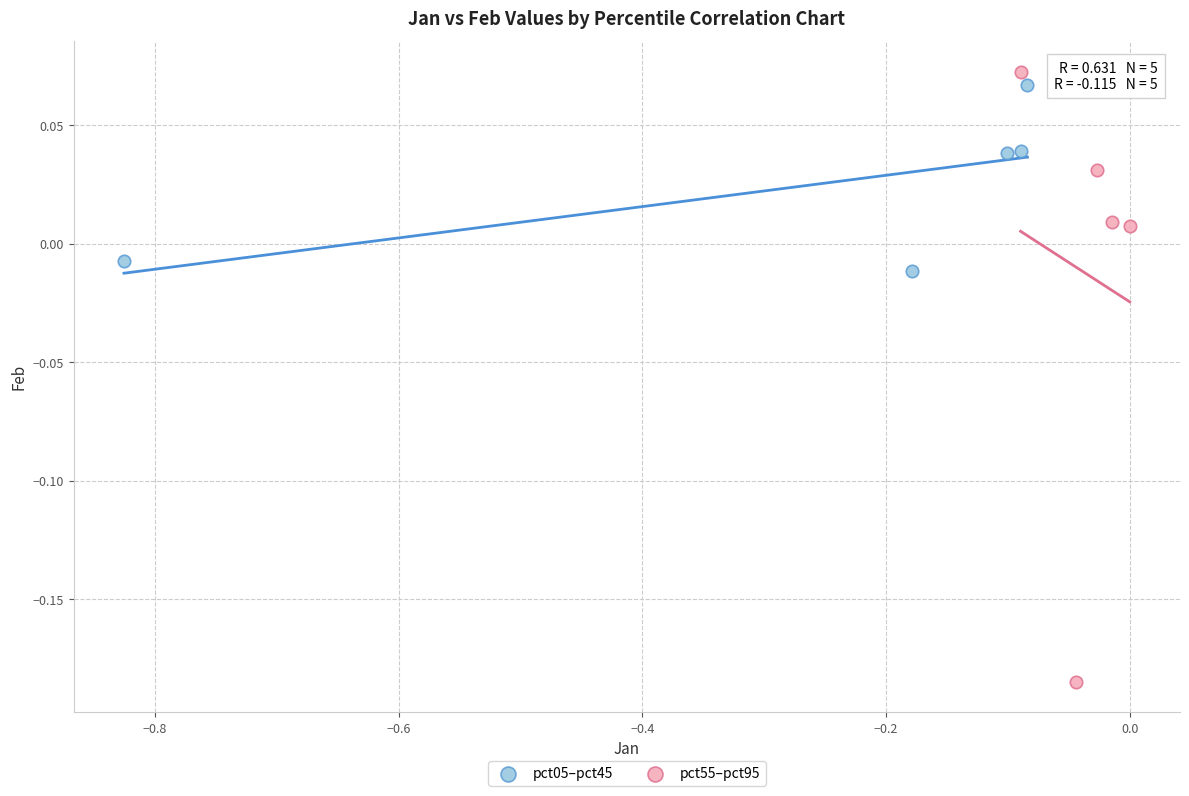

Which series has the widest spread of Y values?

pct55–pct95